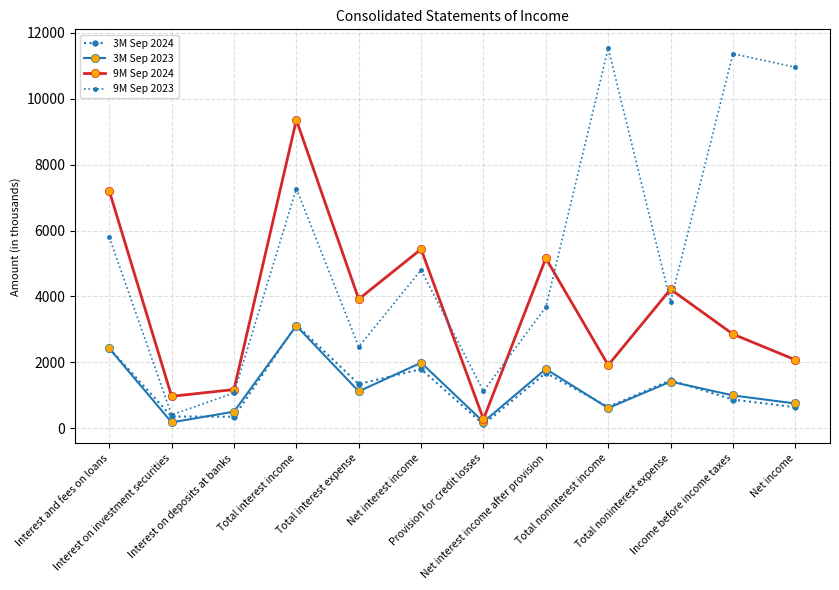

Rank the series at Net interest income from lowest to highest value.

3M Sep 2024, 3M Sep 2023, 9M Sep 2023, 9M Sep 2024